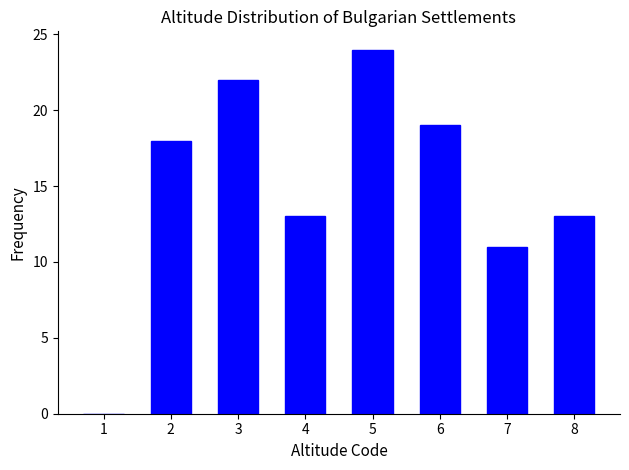

Reading left to right, what are all the values shown in this chart?

1=0	2=18	3=22	4=13	5=24	6=19	7=11	8=13